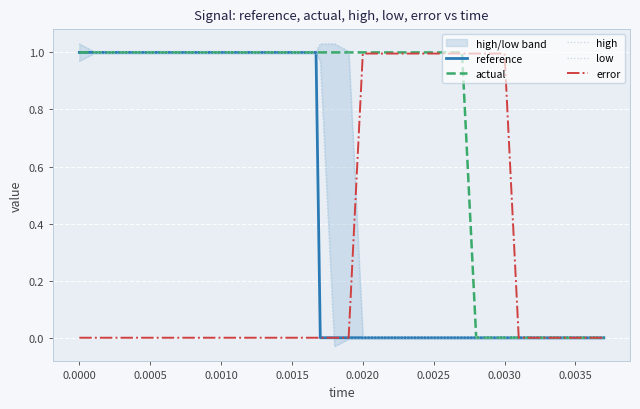

True or false: reference has a value of 0.5 at 0.0005.

False